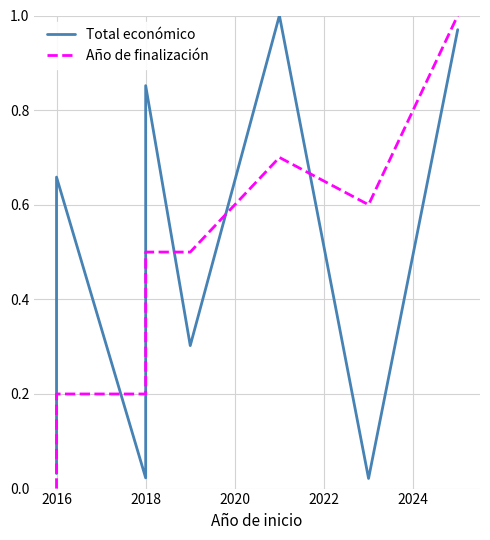

At how many categories does at least one series exceed 0?

8